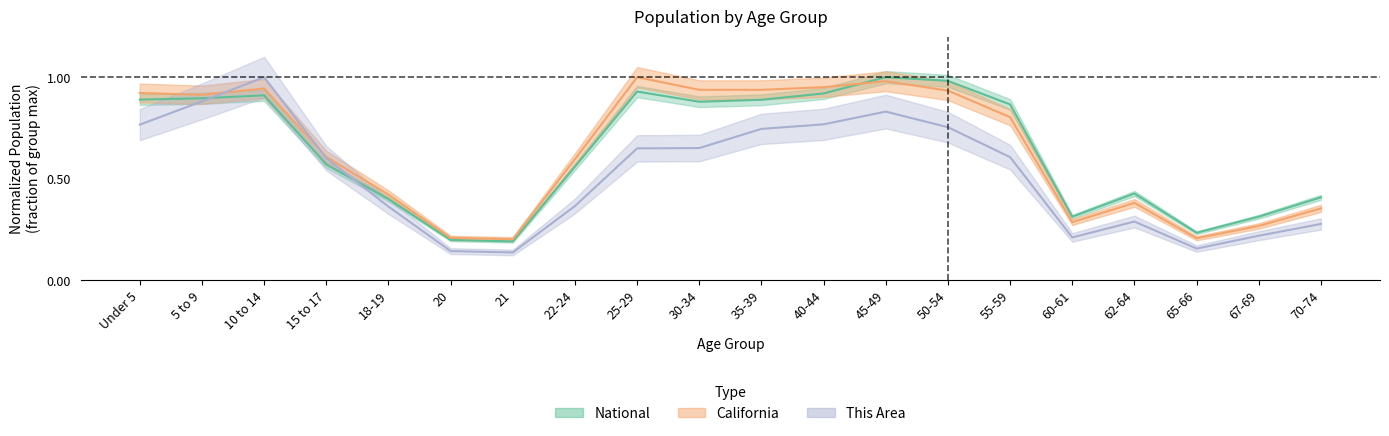

Which series has the largest range (max minus min)?

This Area